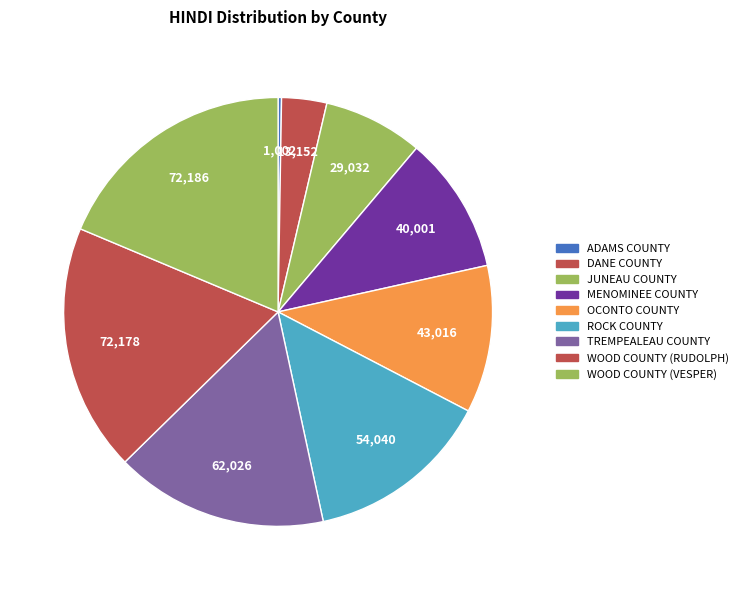

Rank the categories by value from highest to lowest.

WOOD COUNTY (VESPER), WOOD COUNTY (RUDOLPH), TREMPEALEAU COUNTY, ROCK COUNTY, OCONTO COUNTY, MENOMINEE COUNTY, JUNEAU COUNTY, DANE COUNTY, ADAMS COUNTY